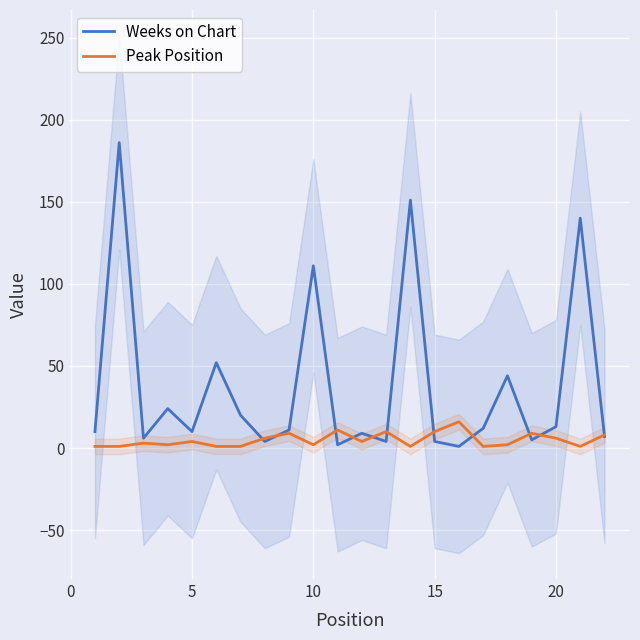

At which label is Weeks on Chart closest to 93?

10